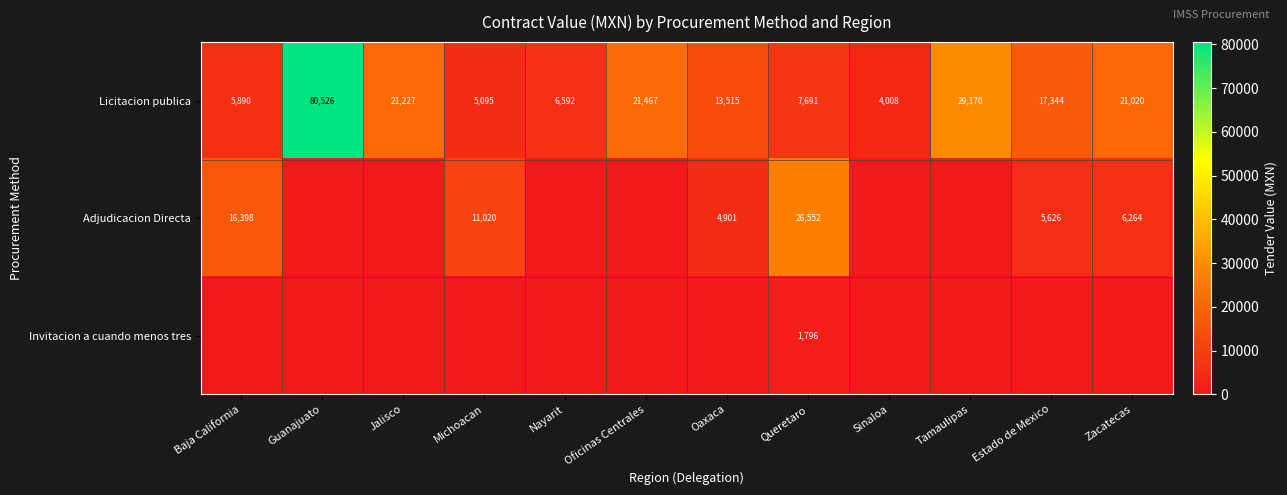

Which category has the lowest value in the Licitacion publica series?

Sinaloa